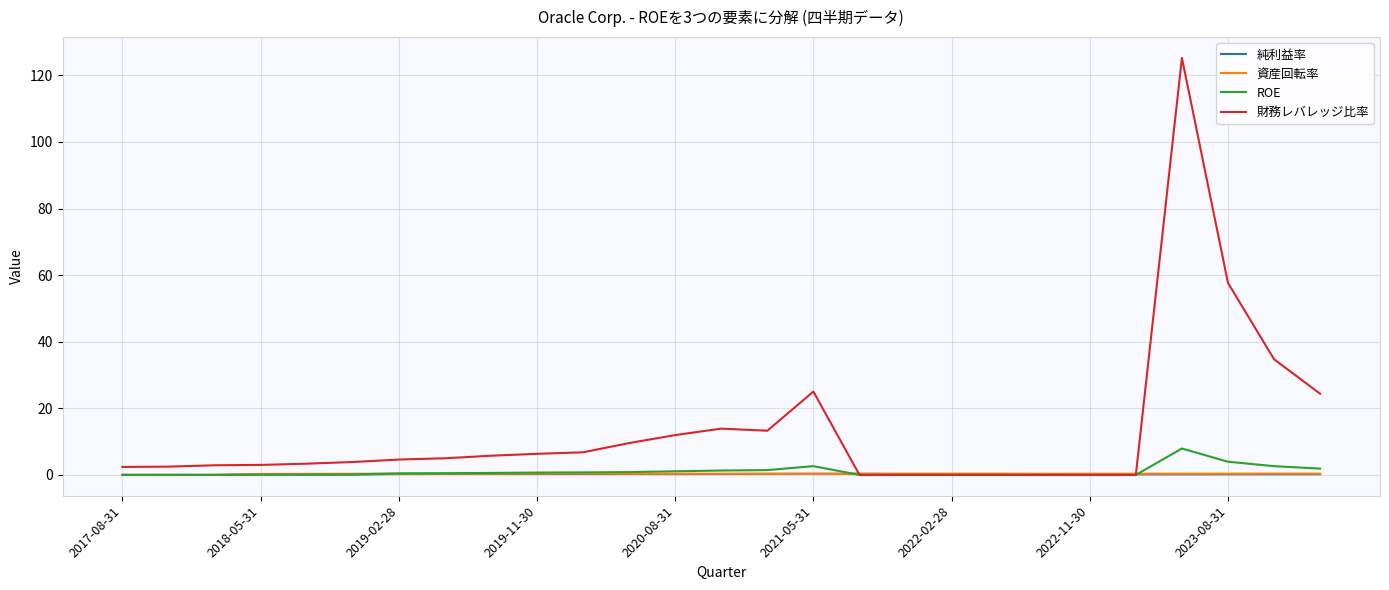

What is the highest value of the 財務レバレッジ比率 series?

125.2